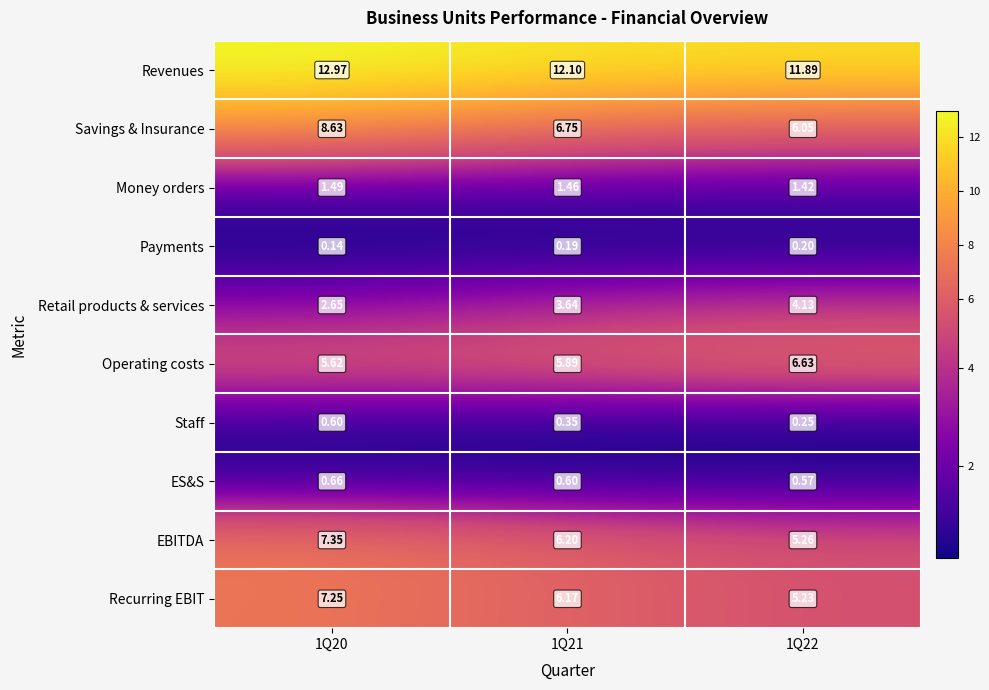

Rank the series by their maximum value, from lowest to highest.

Payments, Staff, ES&S, Money orders, Retail products & services, Operating costs, Recurring EBIT, EBITDA, Savings & Insurance, Revenues